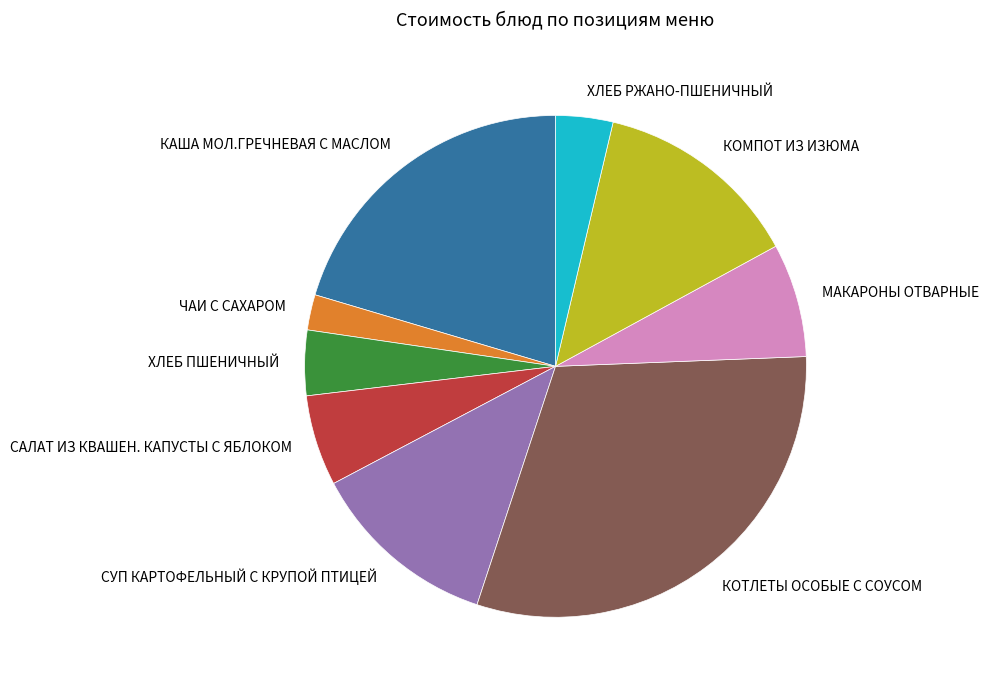

True or false: СУП КАРТОФЕЛЬНЫЙ С КРУПОЙ ПТИЦЕЙ accounts for 2% of the total.

False